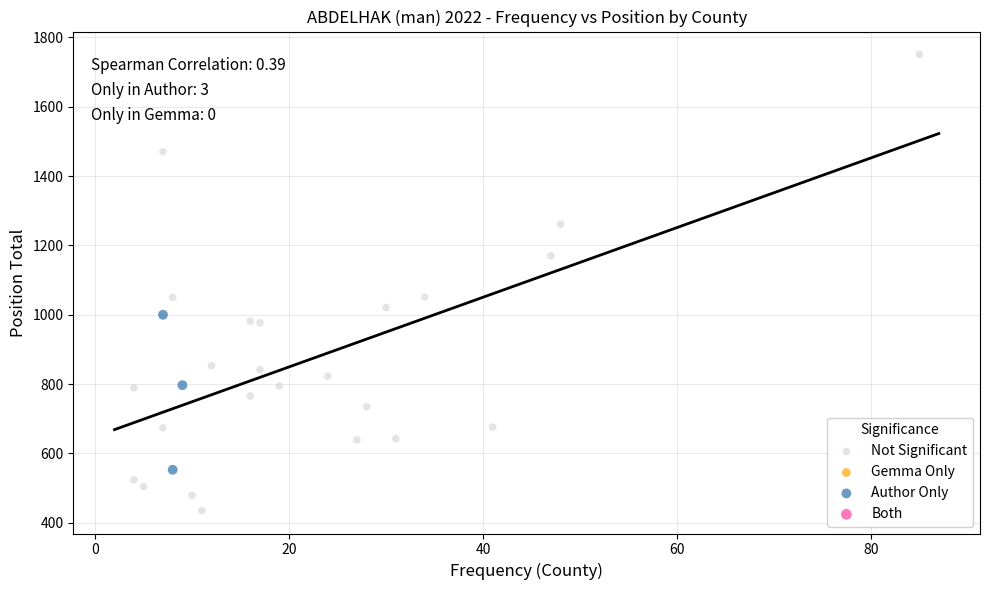

Which series reaches the minimum Y coordinate?

Not Significant